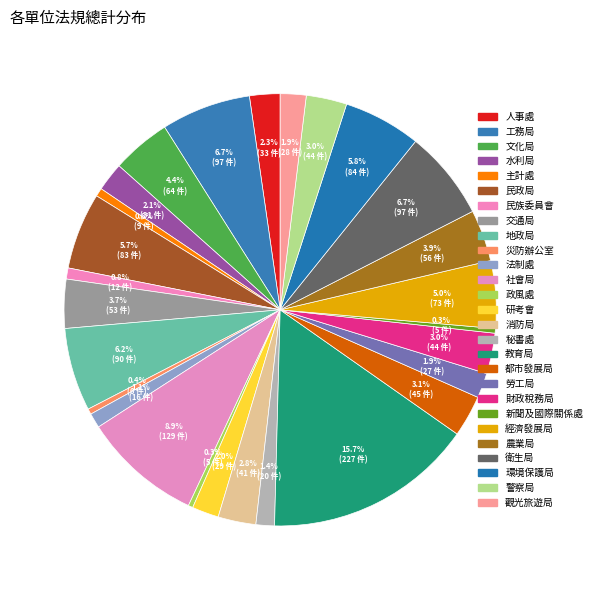

To the nearest percent, what is the average slice percentage?

4%